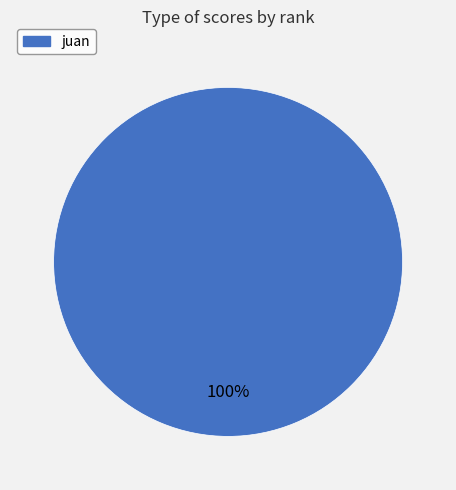

Is there a majority slice in this chart?

Yes